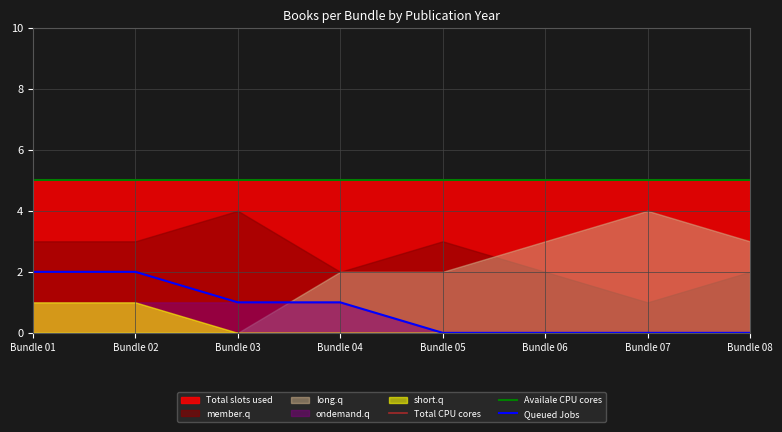

What is the lowest value of the Availale CPU cores series?

5